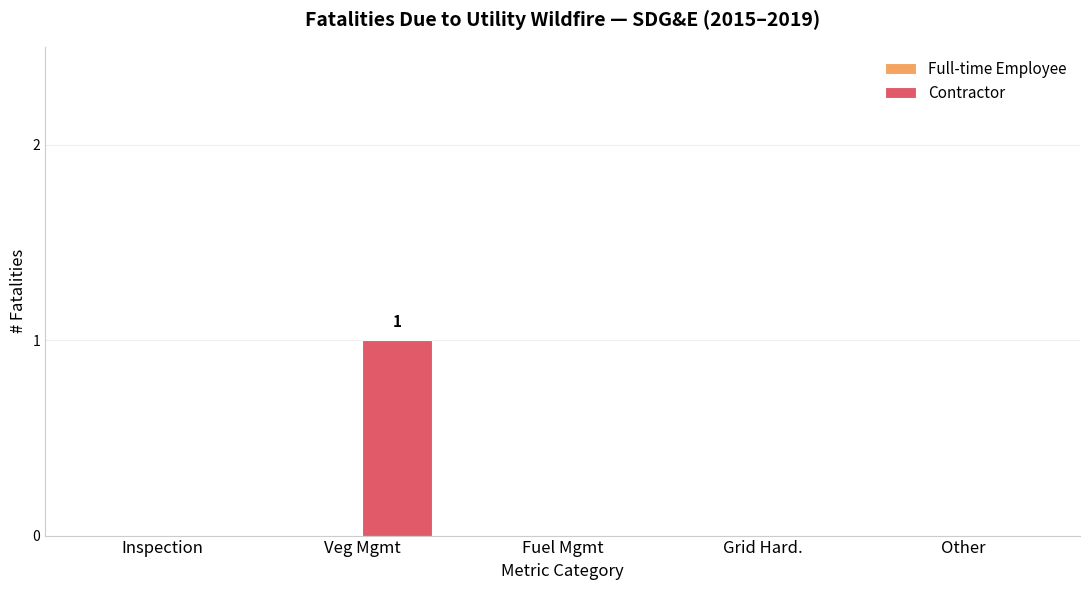

How many data points does each series have?

5